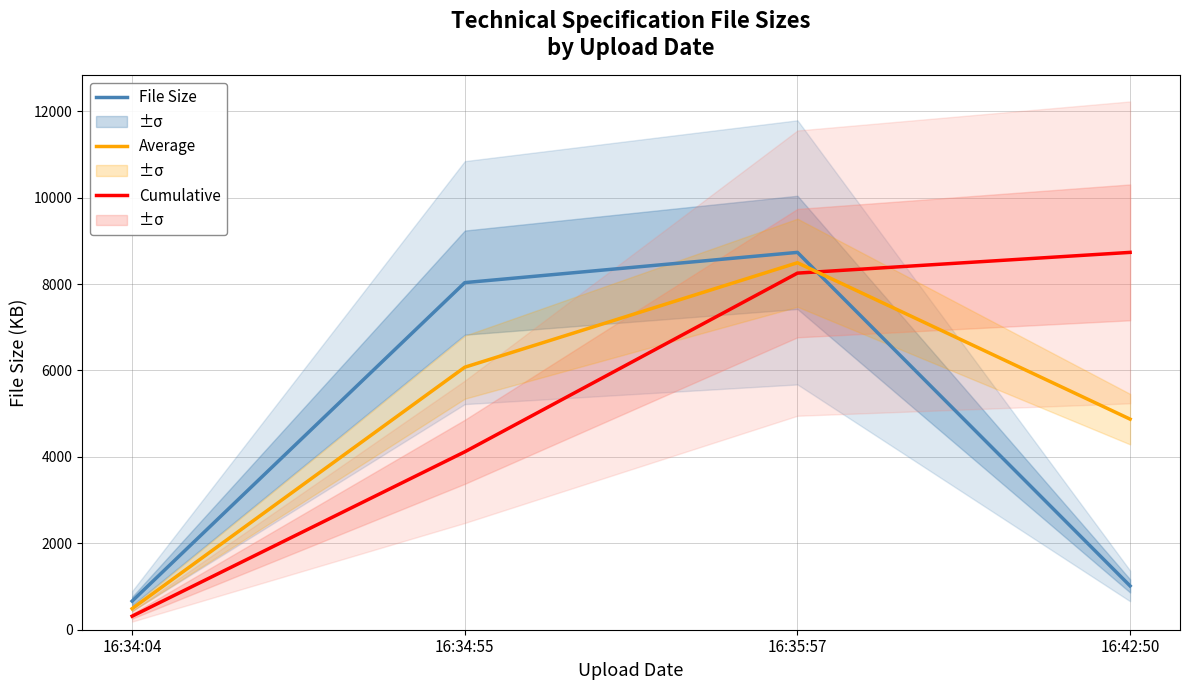

Which category has the highest value in the Cumulative series?

16:42:50